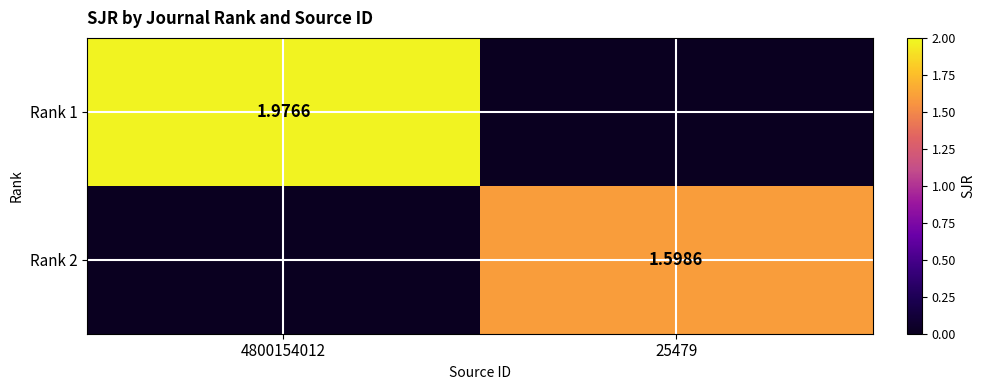

What is the difference between the Rank 2 values at 4800154012 and 25479?

1.6